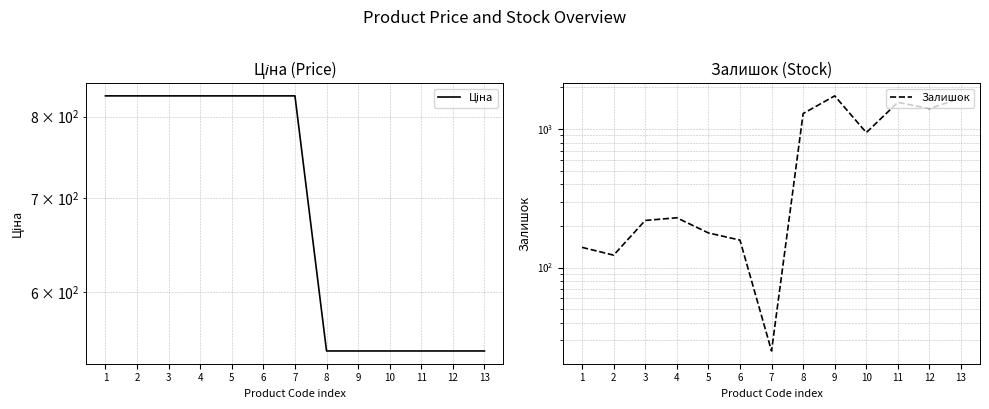

The Ціна series shows 227.5 at 8. True or false?

False